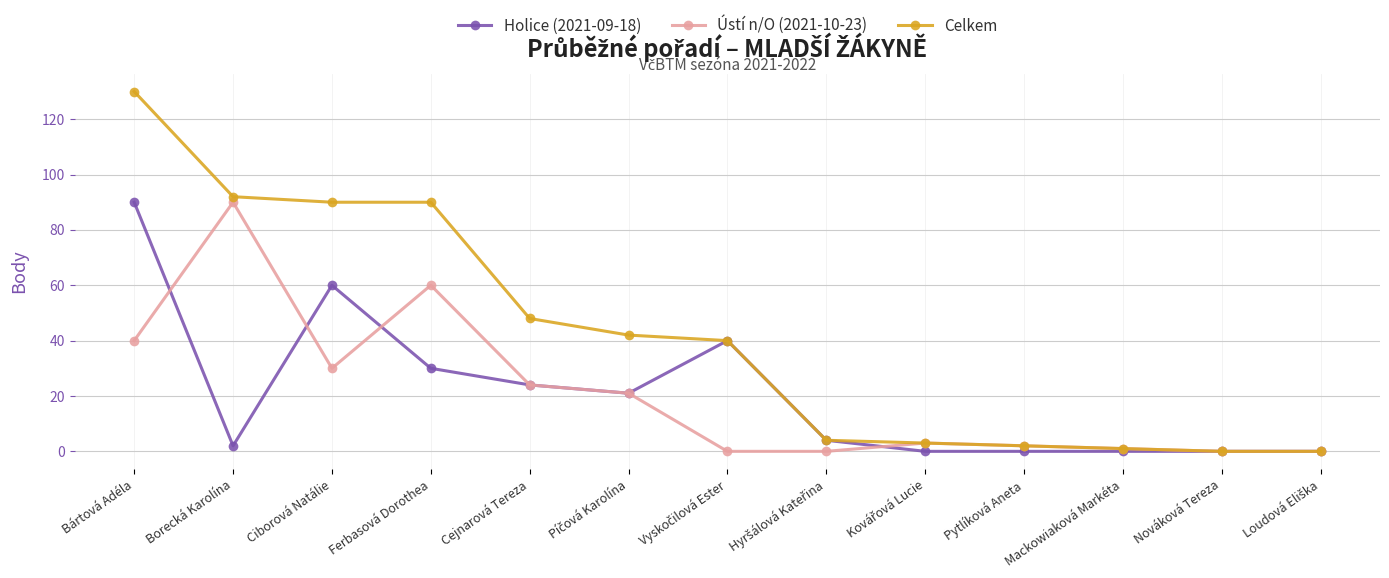

What is the total value across all series at Ciborová Natálie?

180